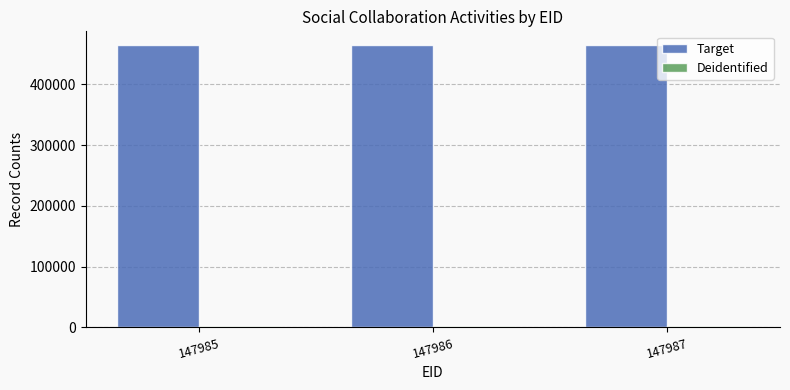

At how many categories does at least one series exceed 315065?

3